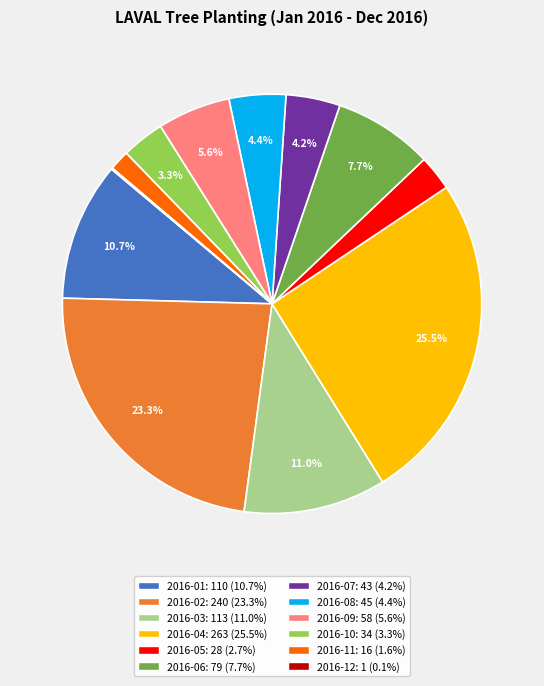

True or false: 2016-08 accounts for 4% of the total.

True